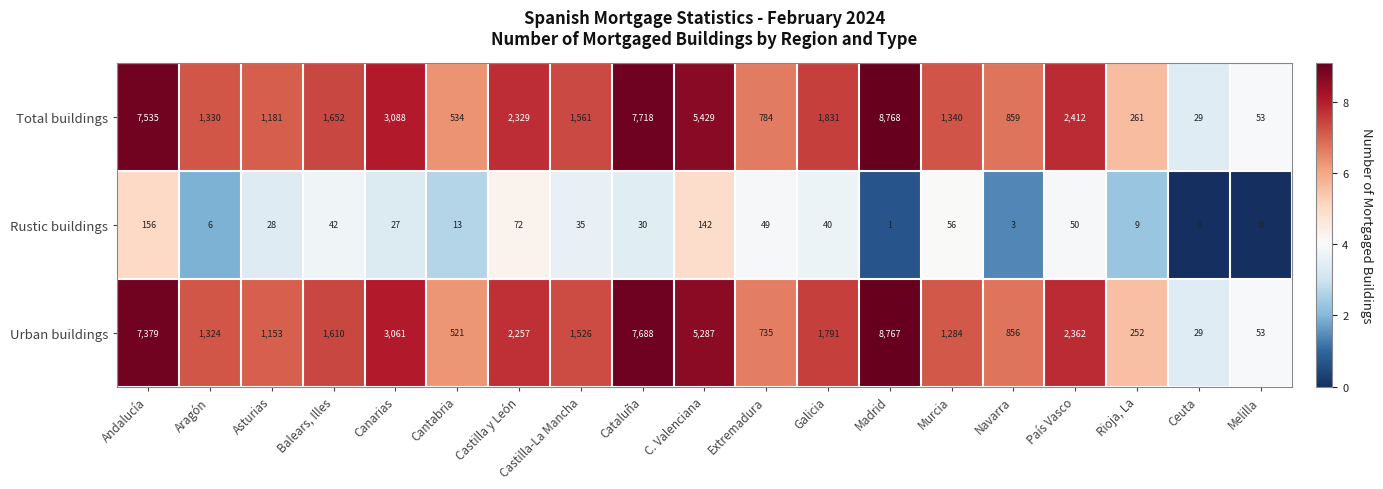

What is the difference between the maximum and second lowest values in the Urban buildings series?

8714